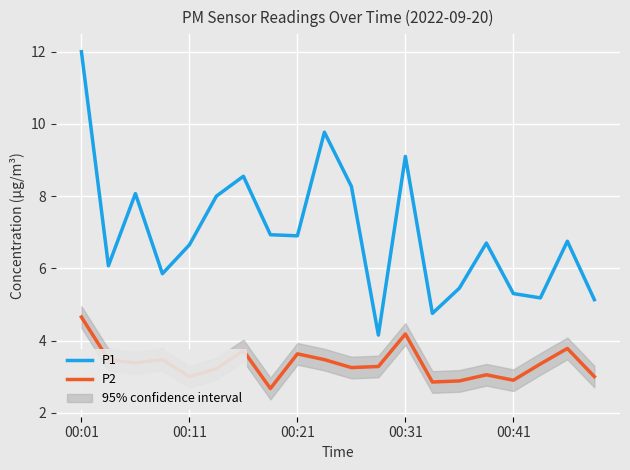

Rank the series by their maximum value, from lowest to highest.

P2, P1